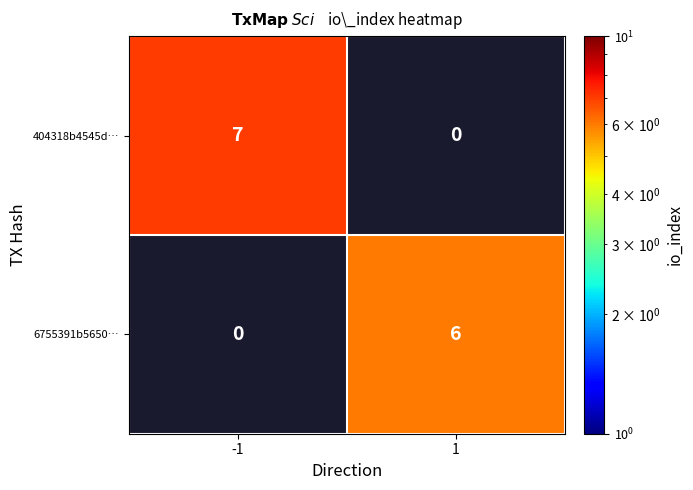

Is it true that 404318b4545d… equals 7 at -1?

True